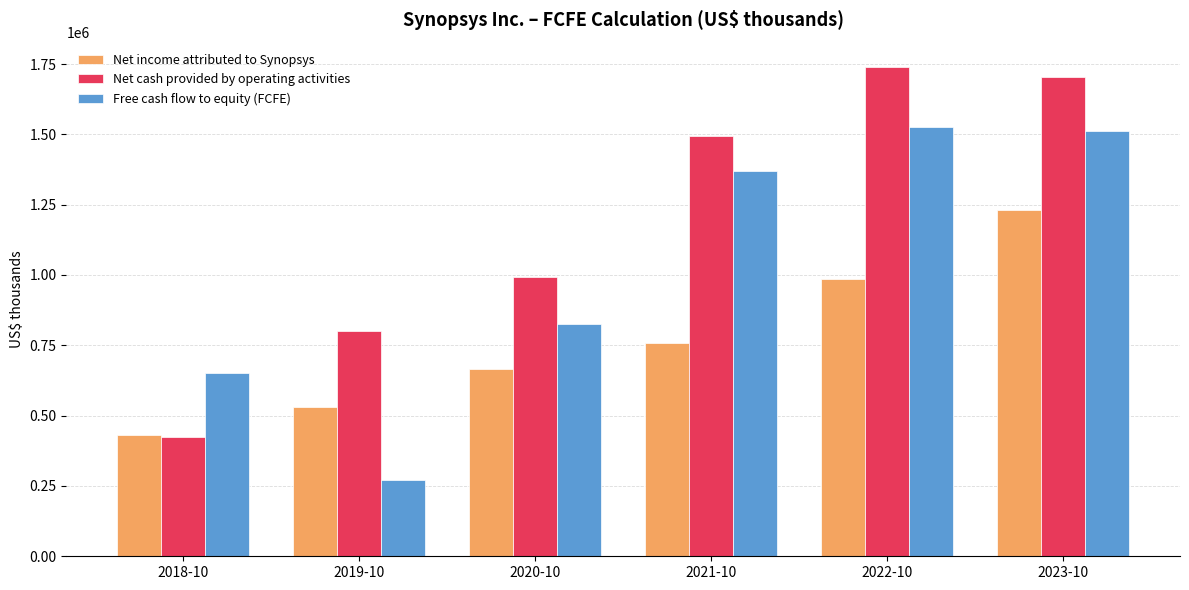

Reading left to right, list all the values displayed in this chart.

Net income attributed to Synopsys: 2018-10=432518	2019-10=532367	2020-10=664347	2021-10=757516	2022-10=984594	2023-10=1229888
Net cash provided by operating activities: 2018-10=424232	2019-10=800513	2020-10=991313	2021-10=1492622	2022-10=1738900	2023-10=1703274
Free cash flow to equity (FCFE): 2018-10=652240	2019-10=271218	2020-10=824206	2021-10=1370797	2022-10=1525473	2023-10=1511053